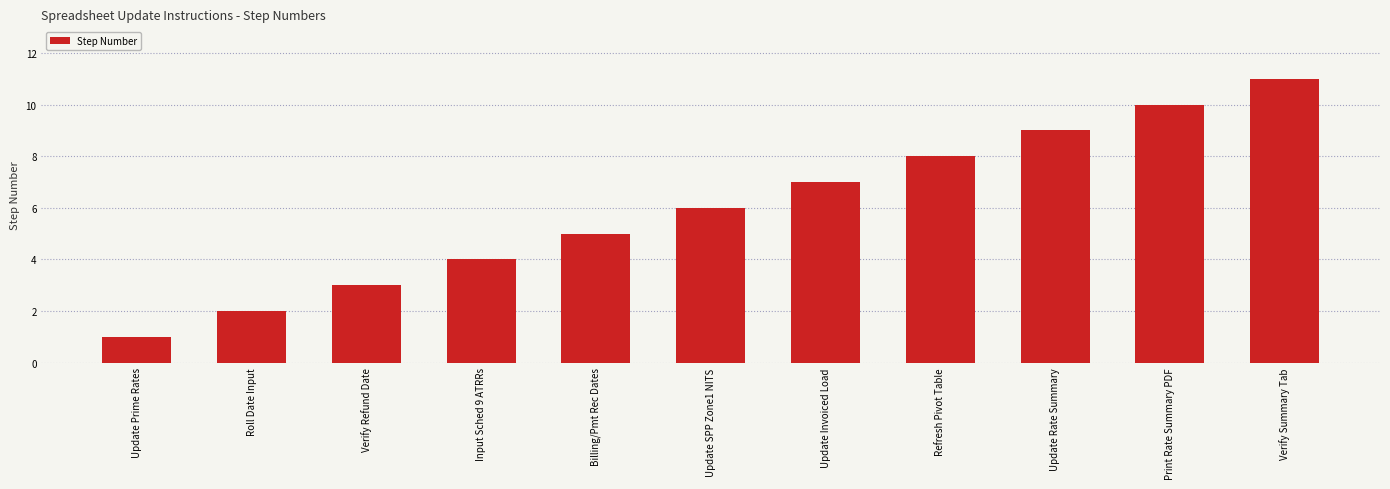

What is the minimum value shown in the chart?

1